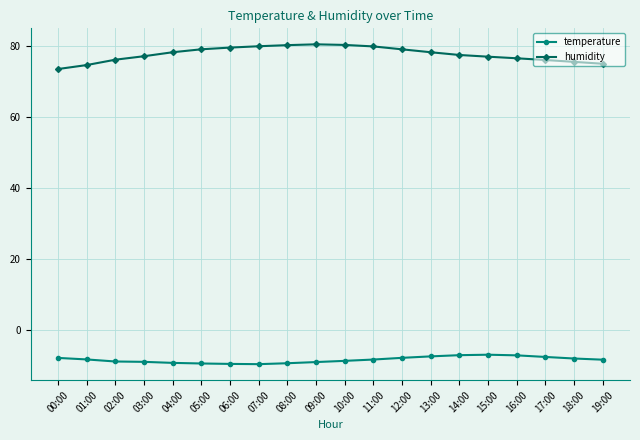

True or false: temperature and humidity cross at least once.

False